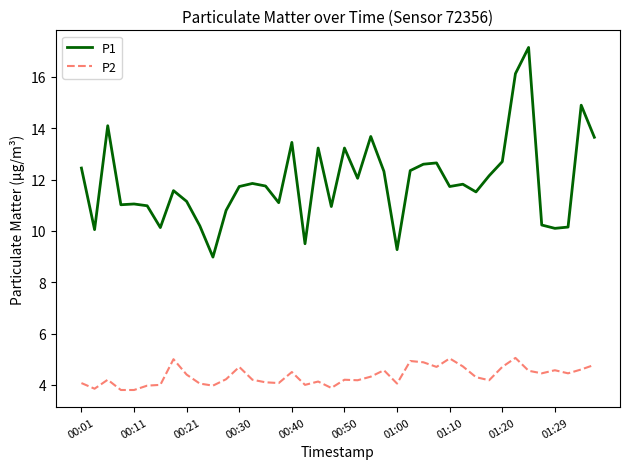

What is the difference between the maximum and minimum values in the P1 series?

8.2